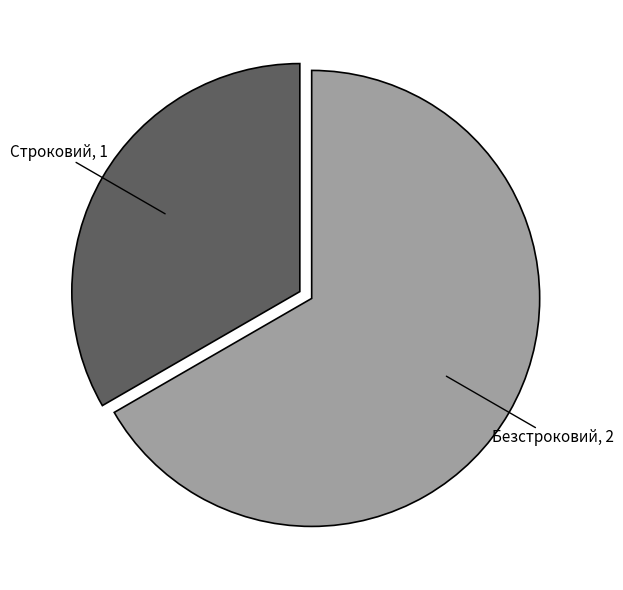

Is there any slice that represents more than half of the pie?

Yes